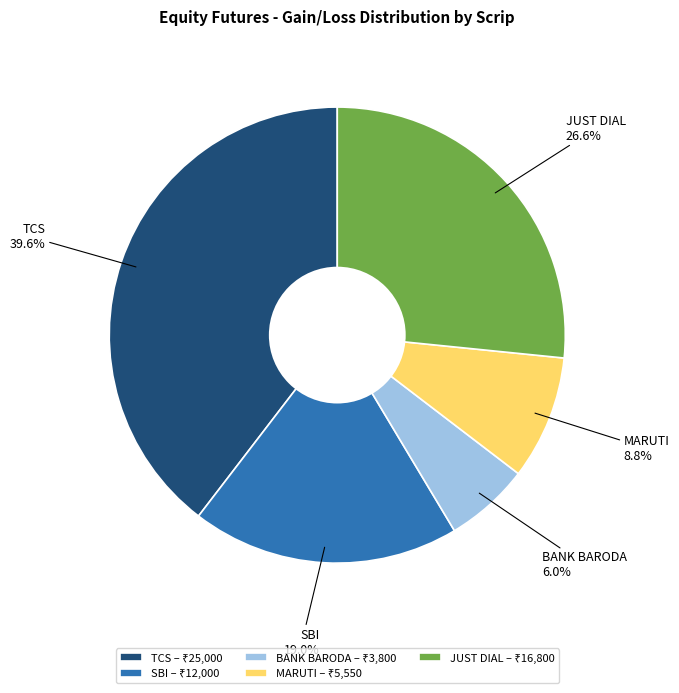

How many slices are in this pie chart?

5